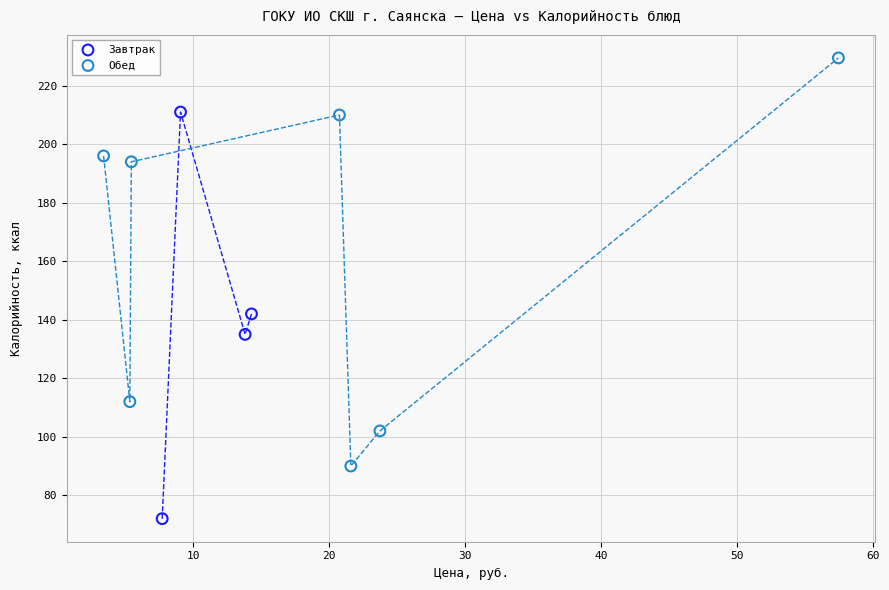

Which series reaches the maximum Y coordinate?

Обед